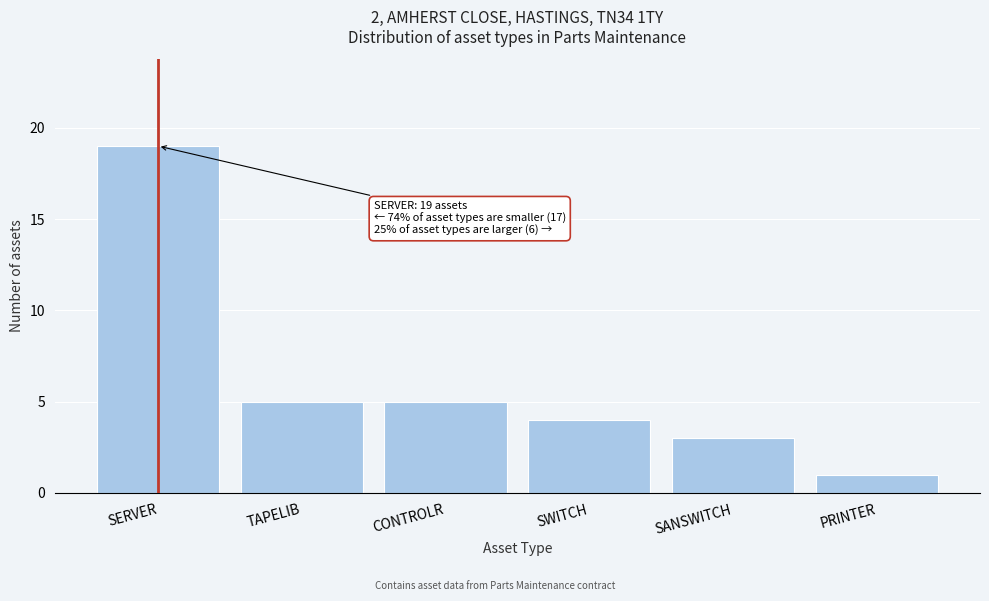

Reading left to right, extract all data points from this chart.

SERVER=19	TAPELIB=5	CONTROLR=5	SWITCH=4	SANSWITCH=3	PRINTER=1